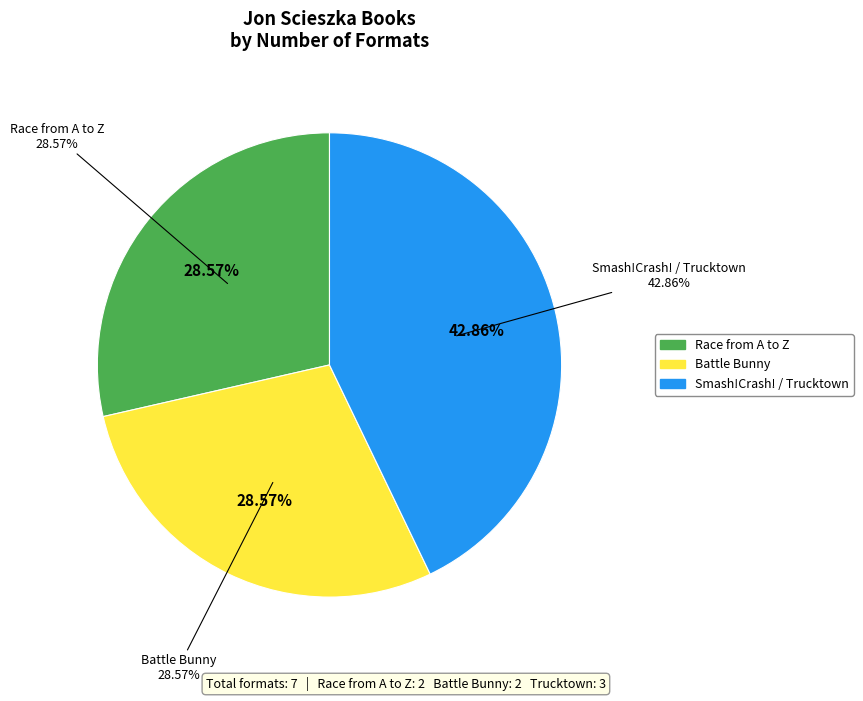

What is the total percentage of Battle Bunny and Race from A to Z?

57.1%